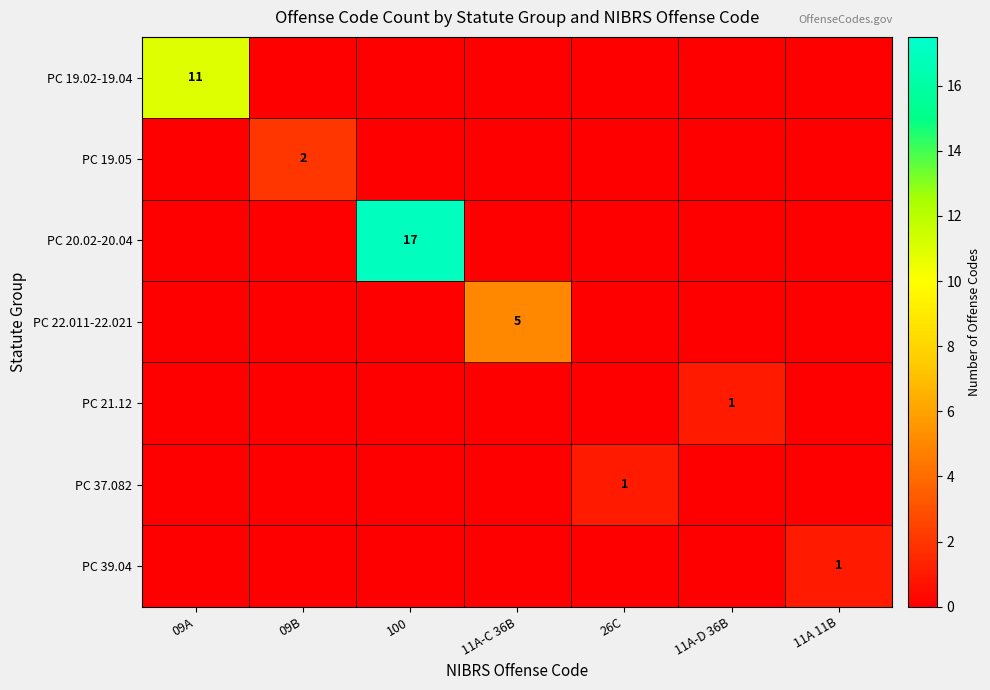

The PC 20.02-20.04 series shows 7 at 100. True or false?

False